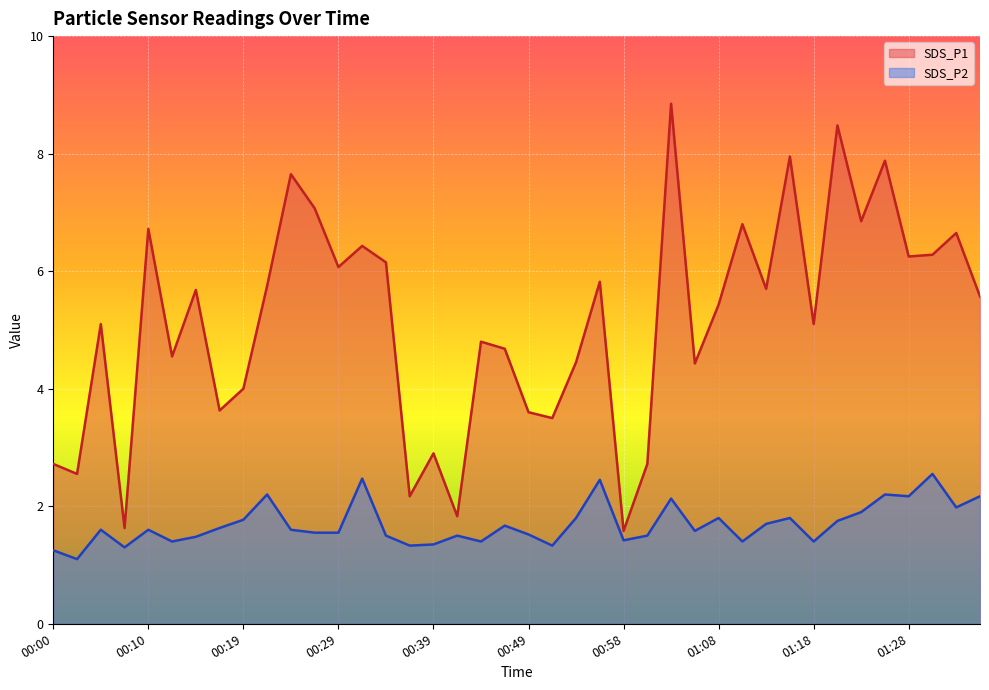

What is the minimum value shown in the chart?

1.1